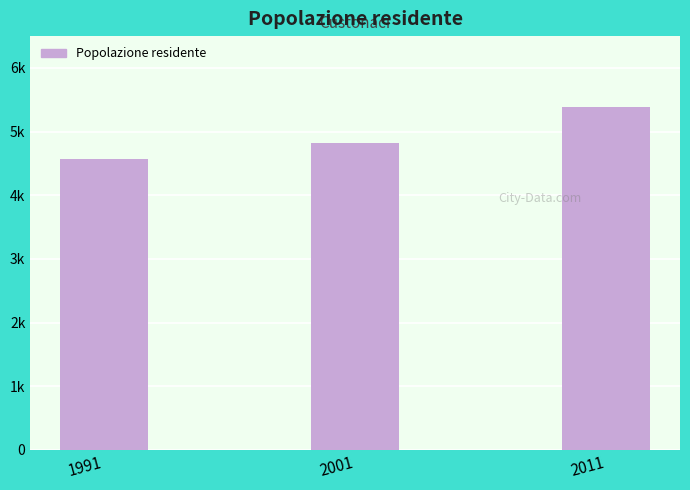

Read the value at 2001, to the nearest 10.

4810